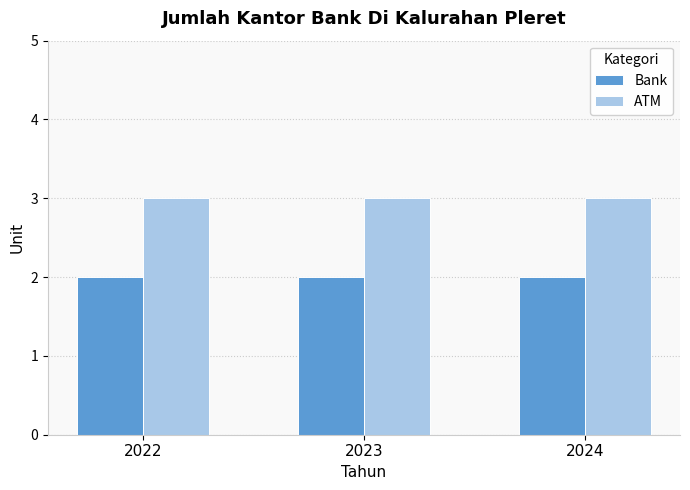

What is the approximate value of ATM at 2024?

3